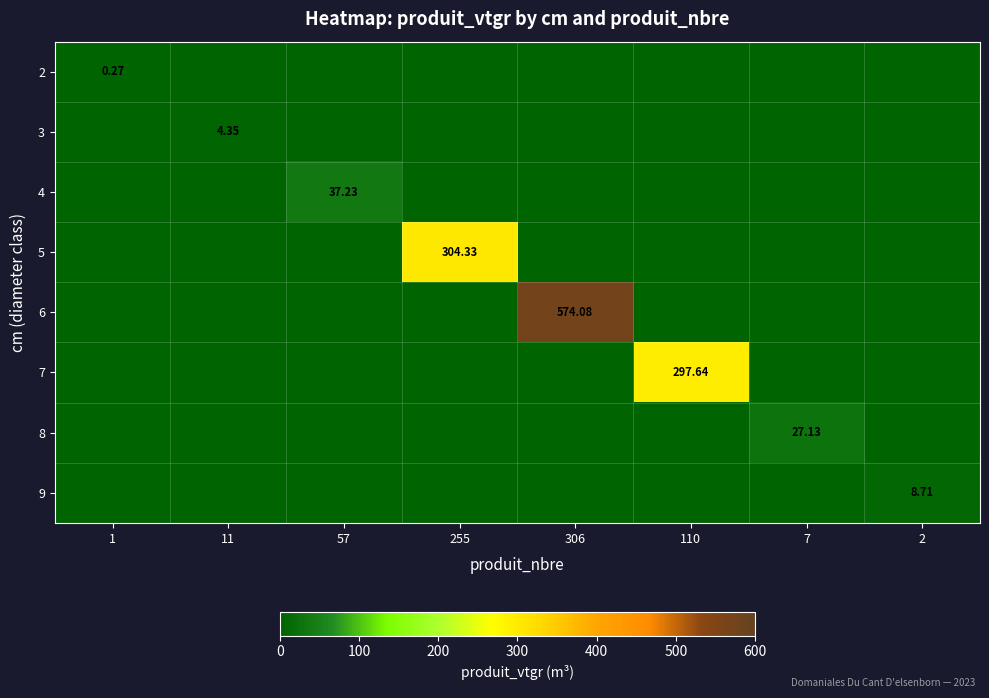

The value of 6 at 110 is -372.9. True or false?

False